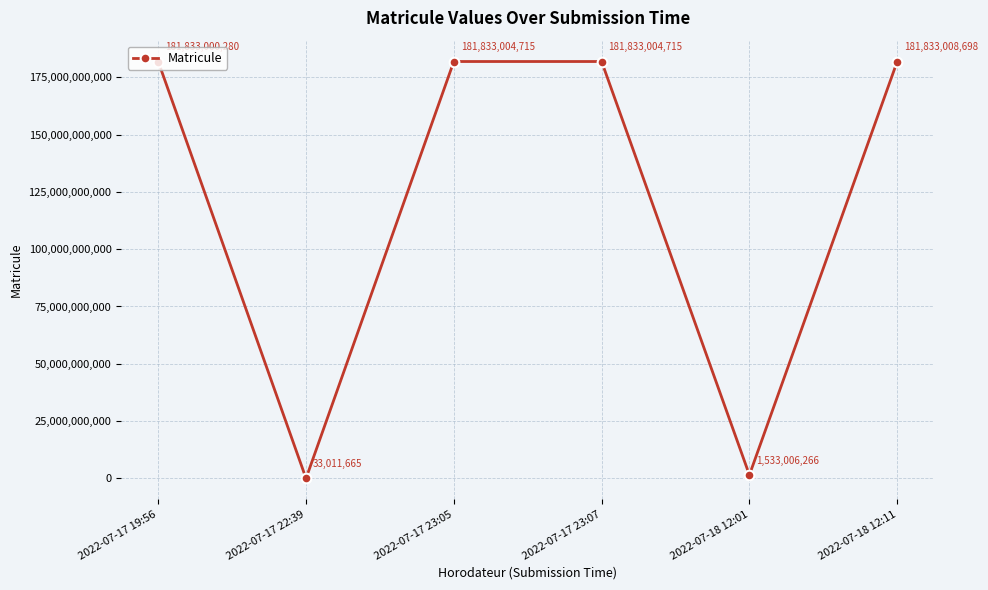

What is the difference between the values at 2022-07-18 12:01 and 2022-07-17 19:56?

180299994014